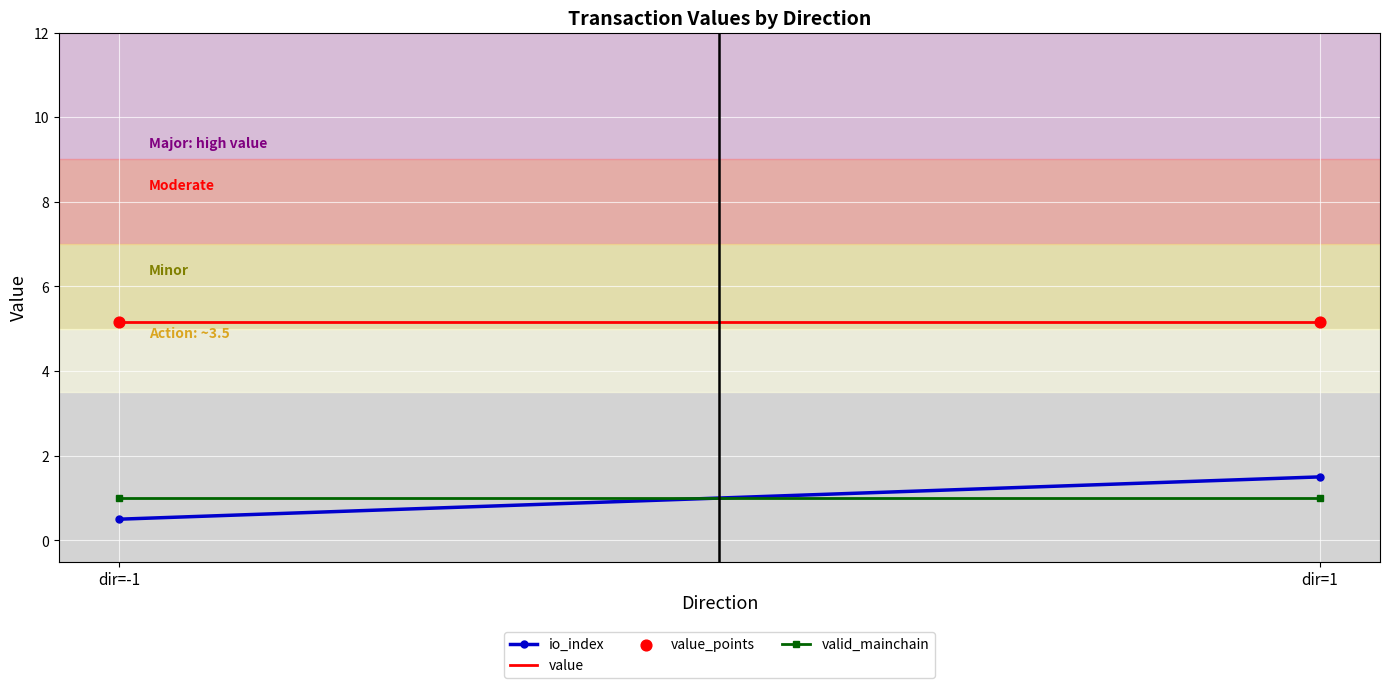

Which series contains the lowest Y value?

io_index